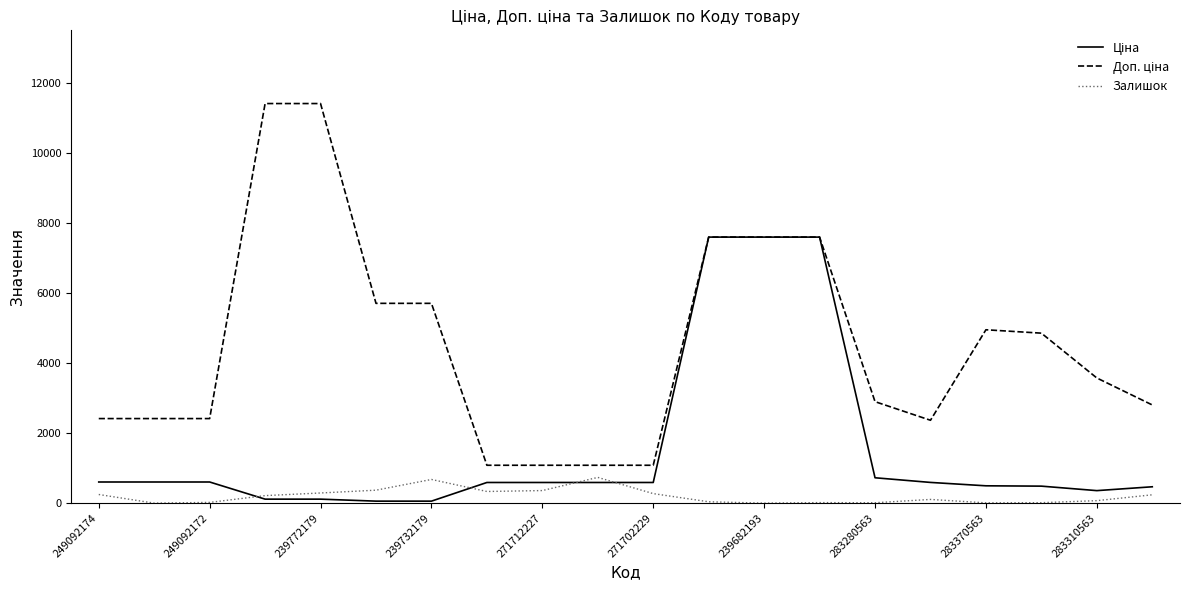

What is the maximum value shown in the chart?

11410.0